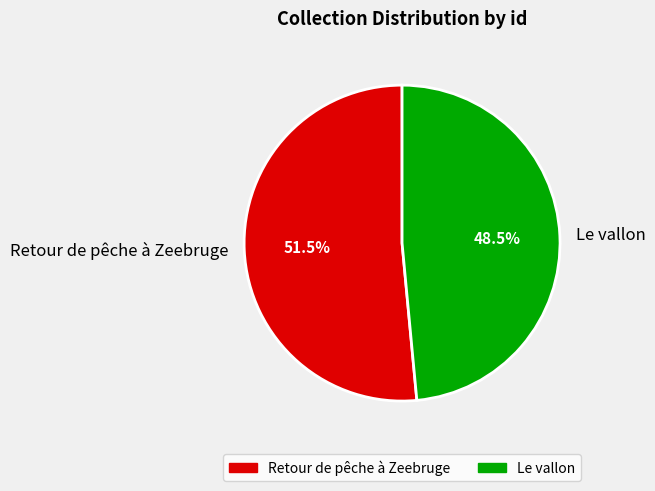

Which slice is the smallest?

Le vallon